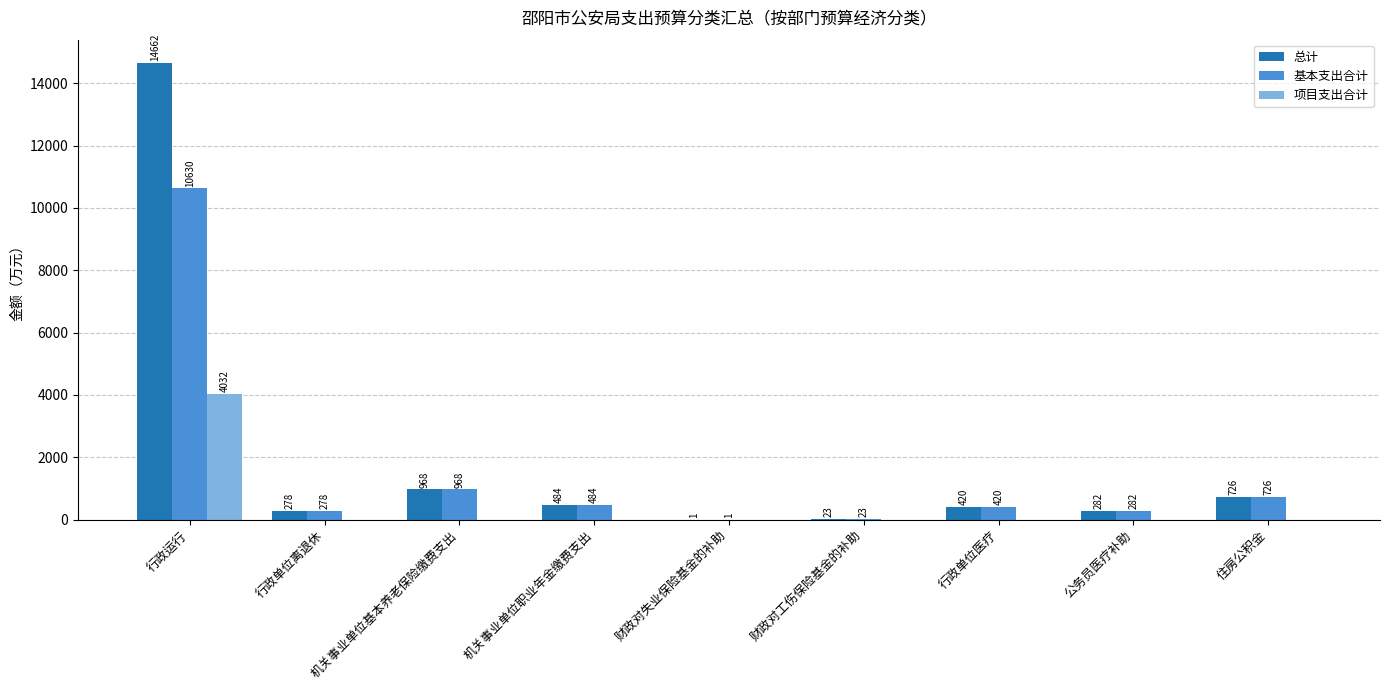

Between 行政运行 and 财政对失业保险基金的补助, which series saw the biggest shift?

总计